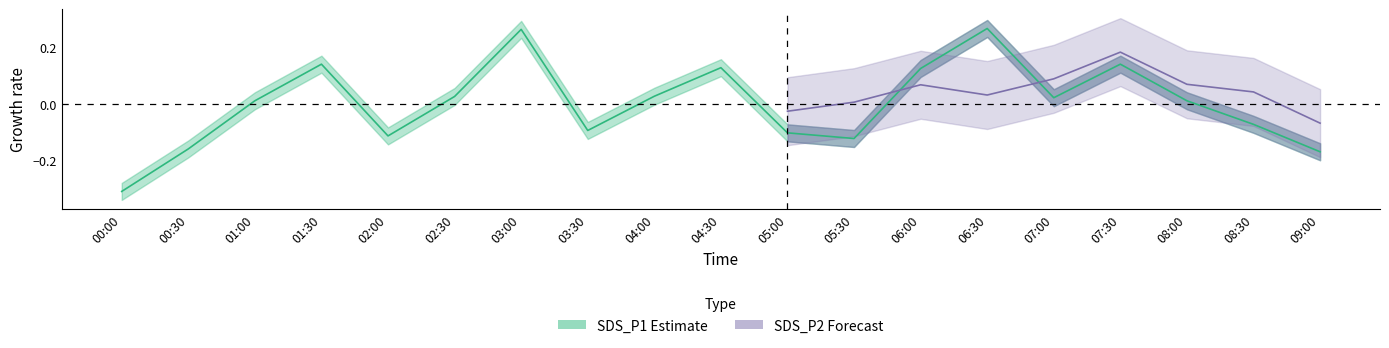

What is the difference between the second highest and minimum values?

0.6